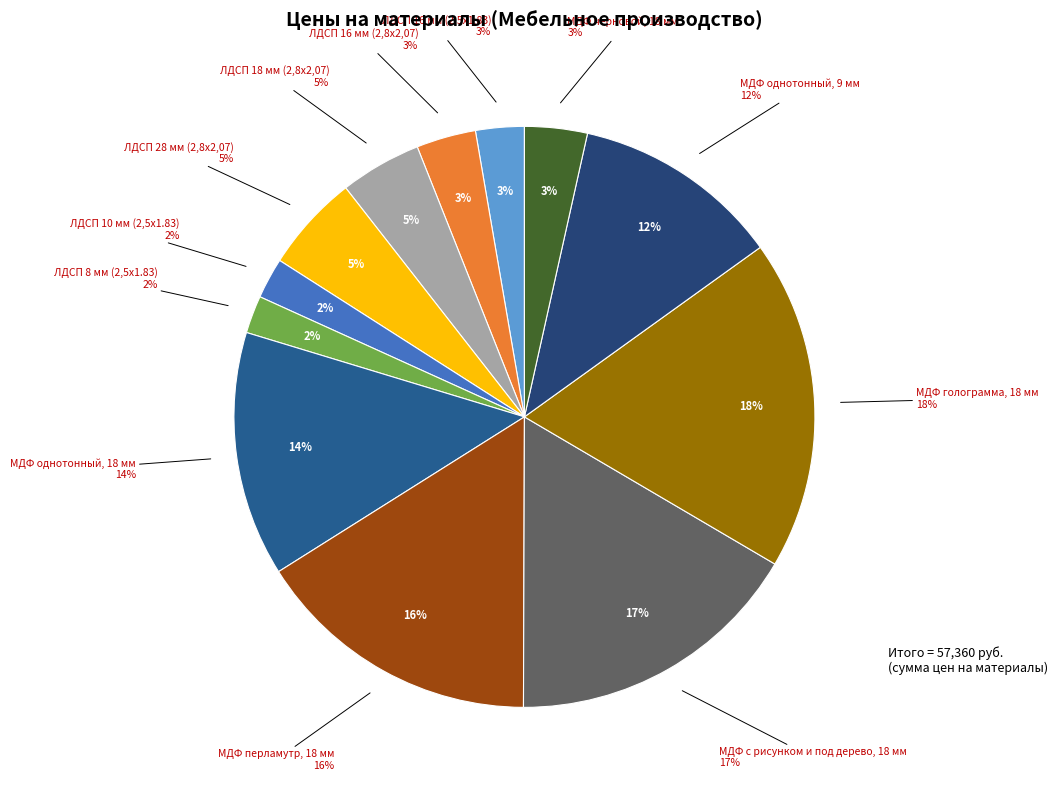

Does any single category account for the majority?

No